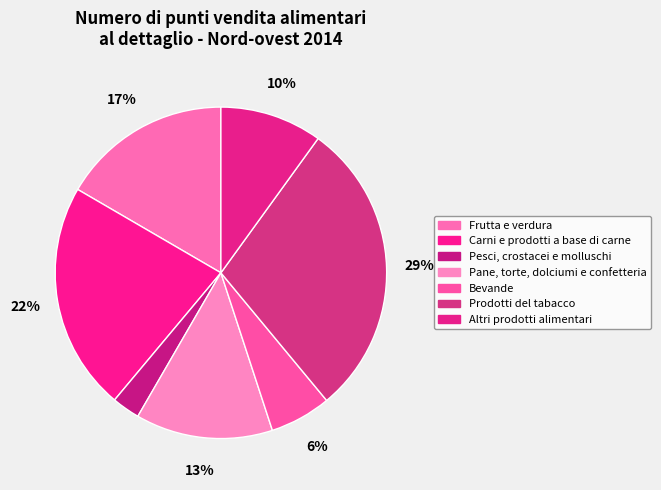

How many slices are in this pie chart?

7